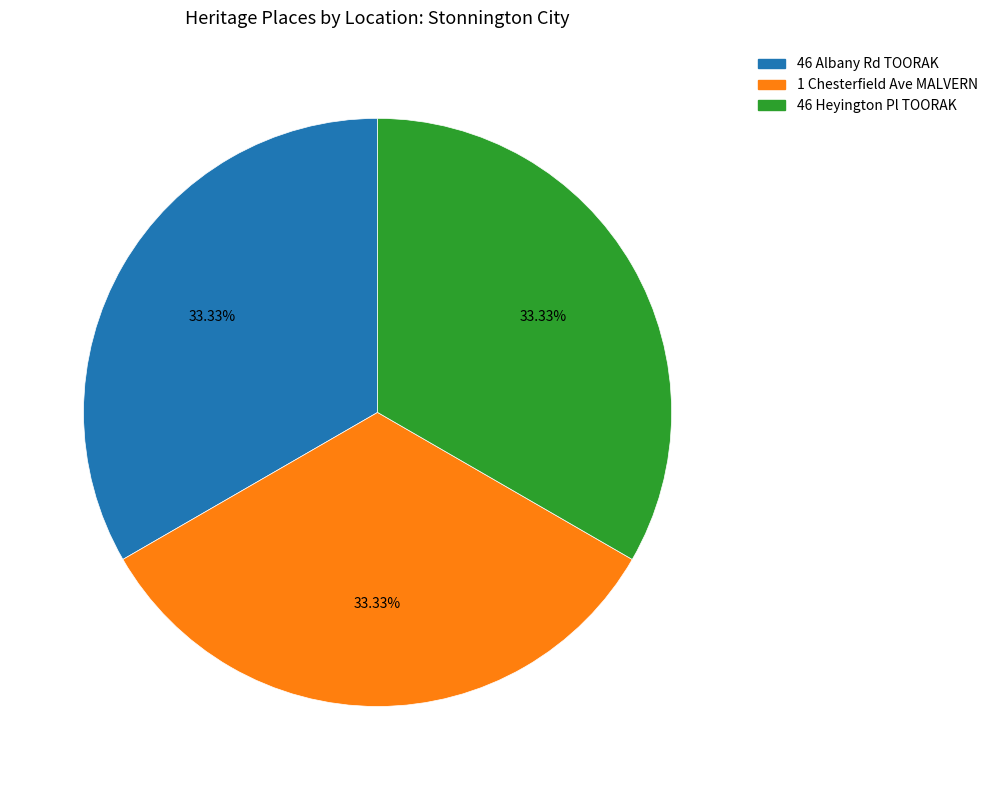

To the nearest percent, what is the average slice percentage?

33%